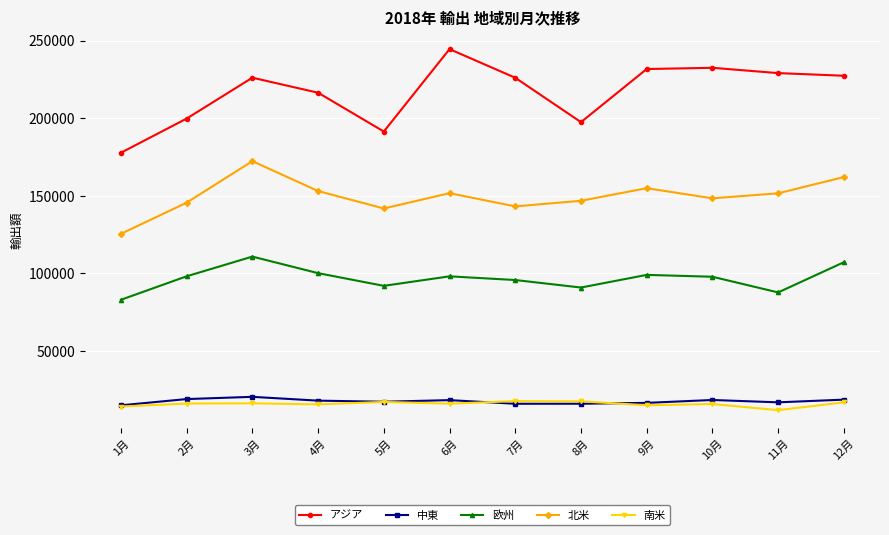

Is the value of 欧州 at 8月 greater than the value of 北米 at 5月?

No